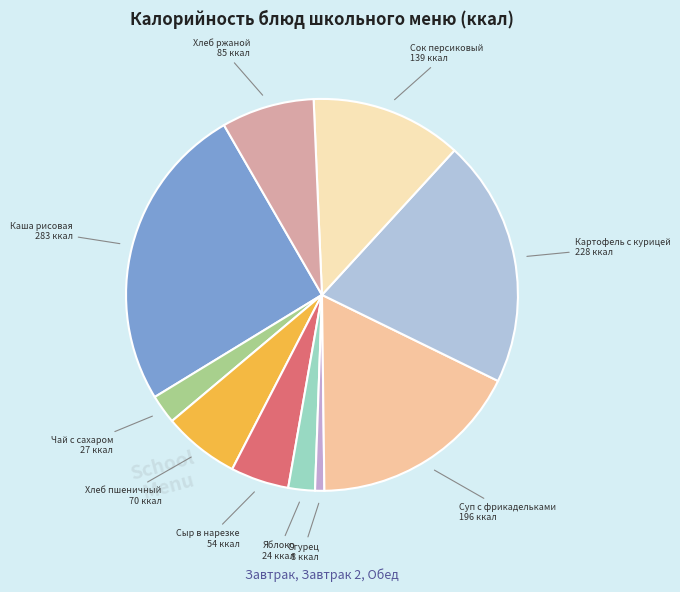

Is there a majority slice in this chart?

No